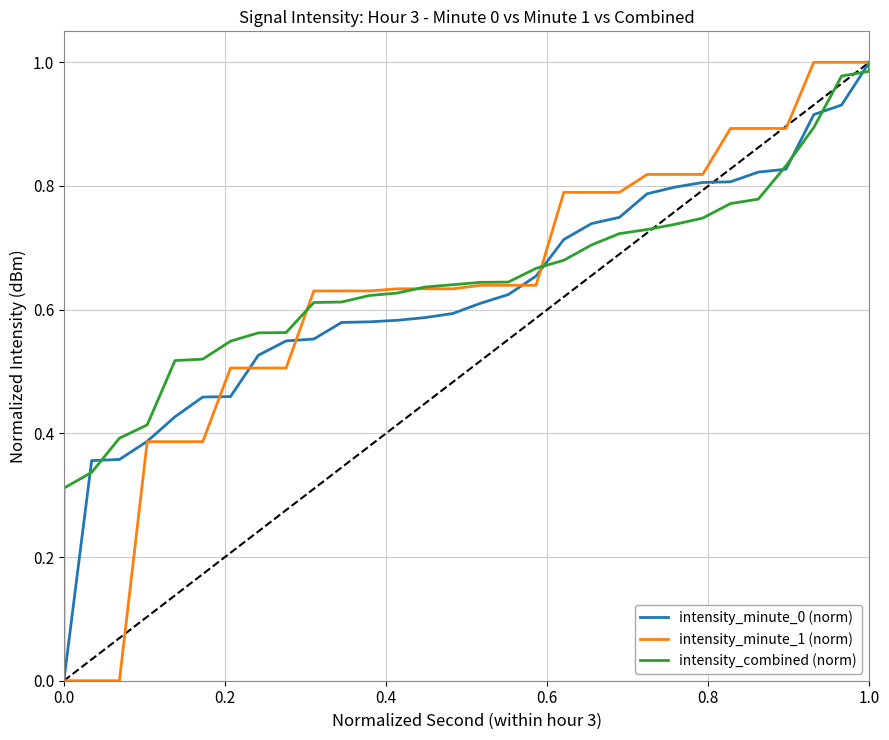

List the series in order of their overall mean, lowest first.

intensity_minute_0 (norm), intensity_minute_1 (norm), intensity_combined (norm)